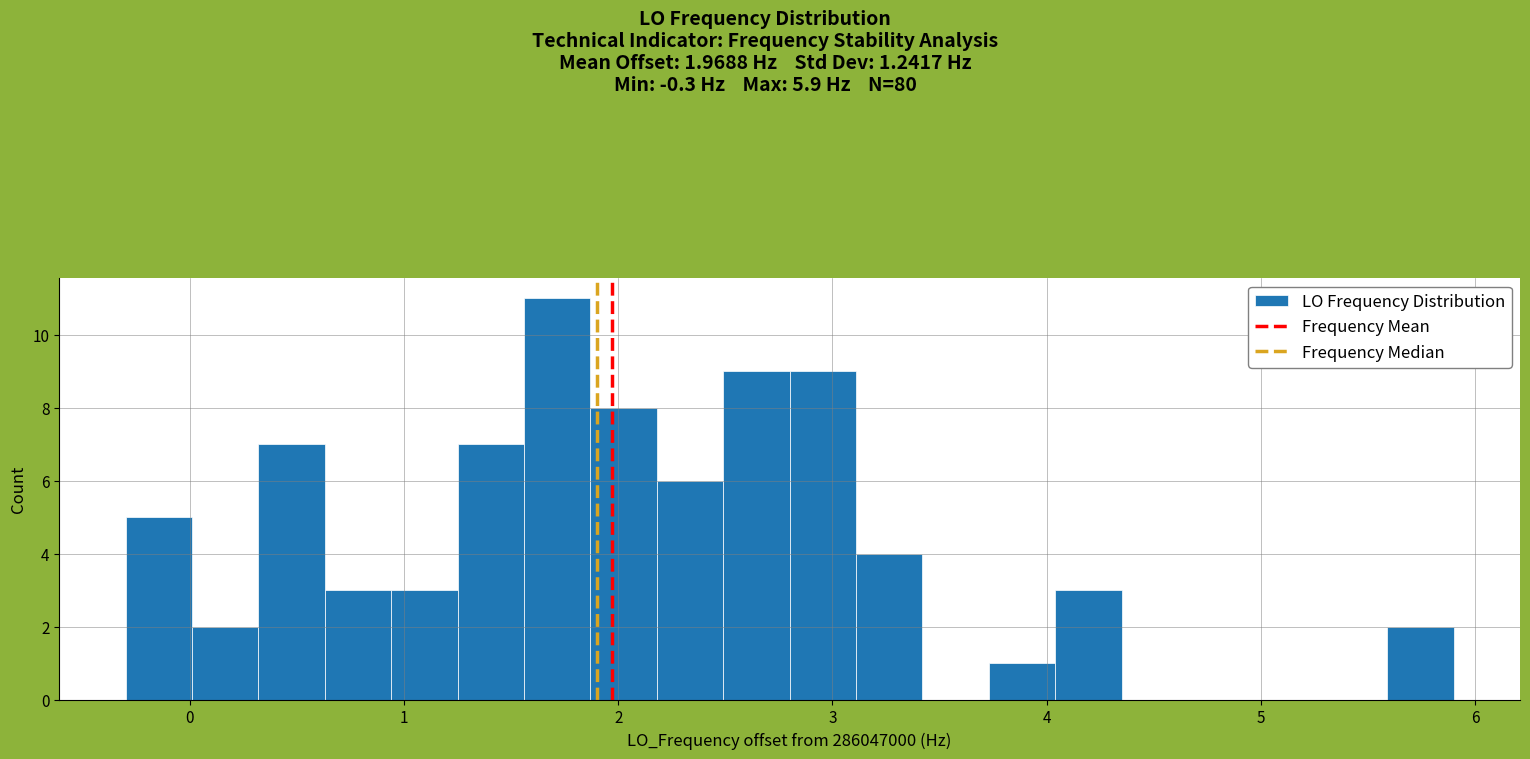

Read against the x-axis, roughly where is the centre of the tallest bar?

1.7